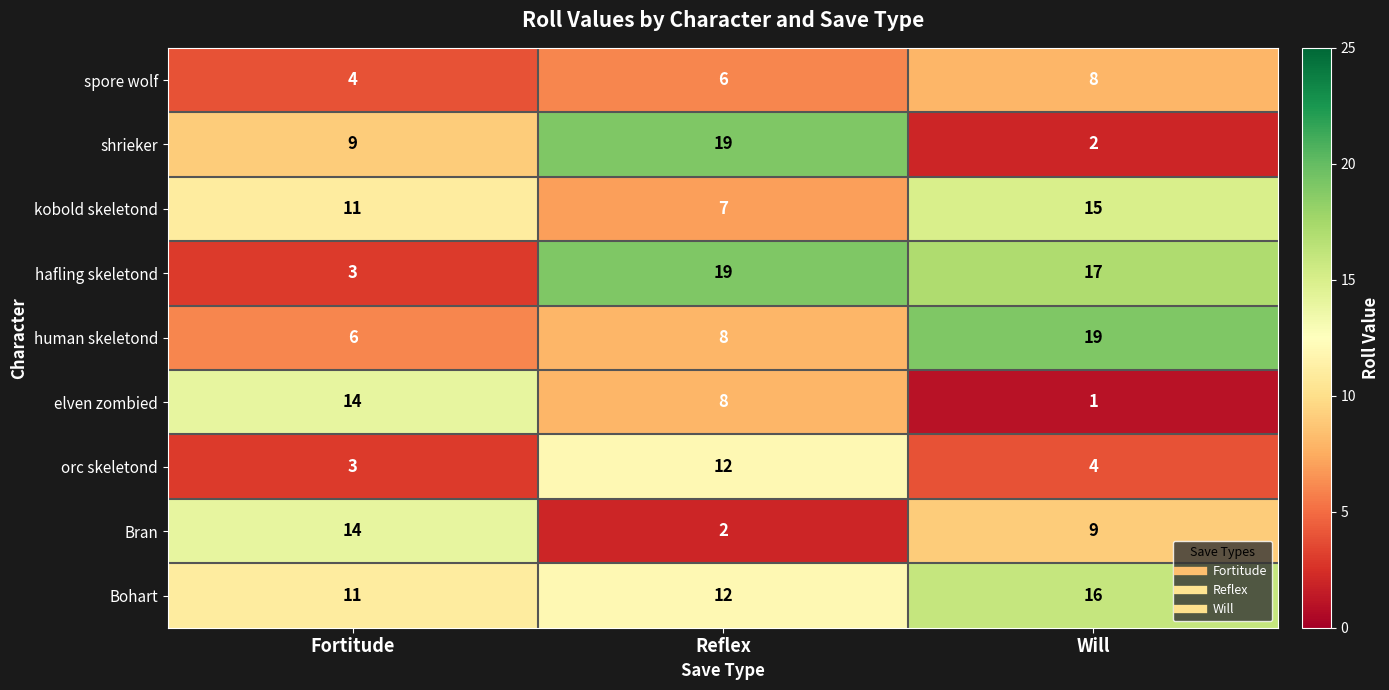

At Will, list the series in order from smallest to largest.

elven zombied, shrieker, orc skeletond, spore wolf, Bran, kobold skeletond, Bohart, hafling skeletond, human skeletond